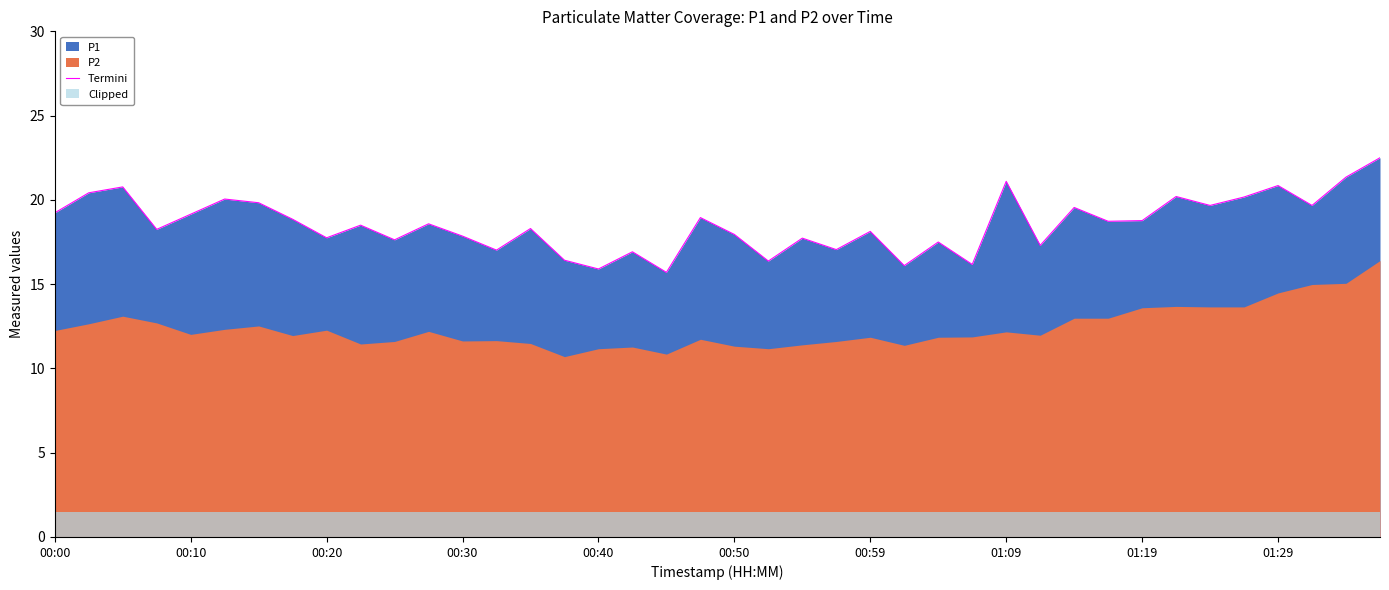

What is the average value?

18.6